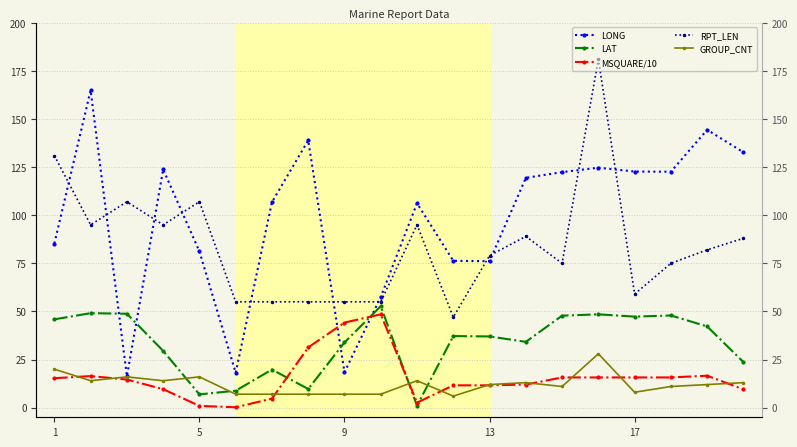

What value does the GROUP_CNT series have at 1?

20.0